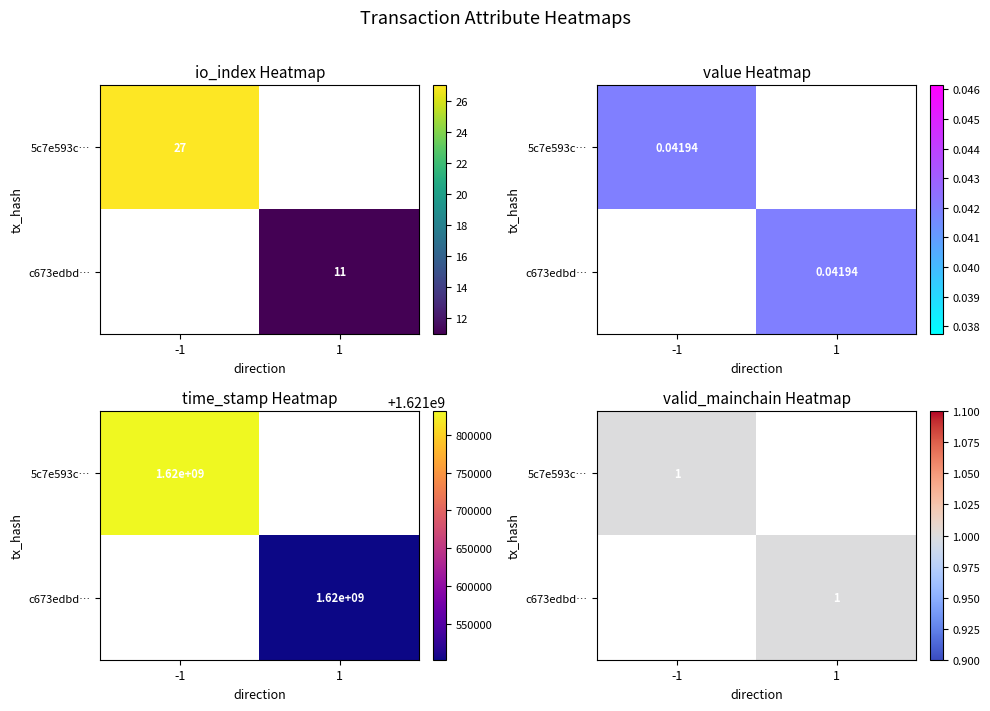

List the labels in order of 5c7e593c… value, largest first.

-1, 1